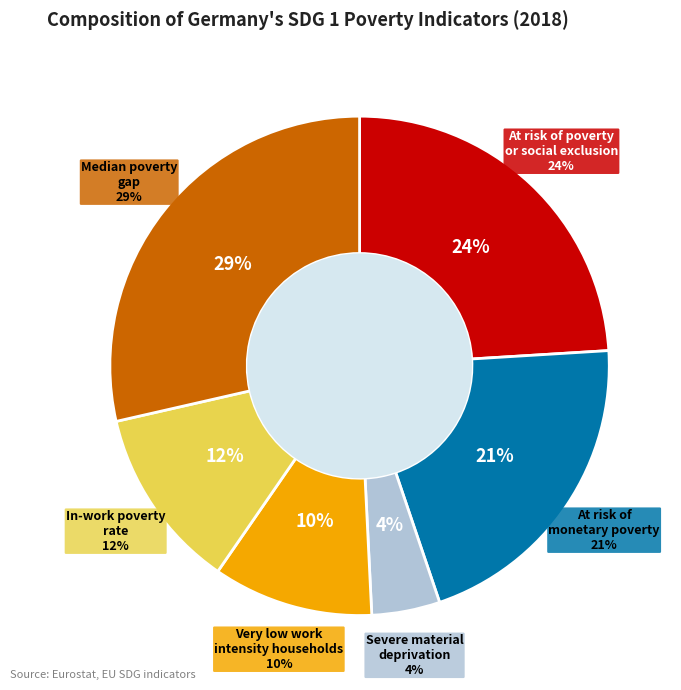

Count the number of slices in the pie.

6